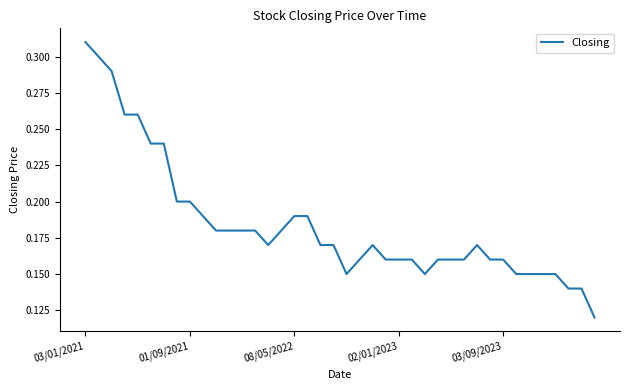

Does the chart display data point markers on the line(s)?

No